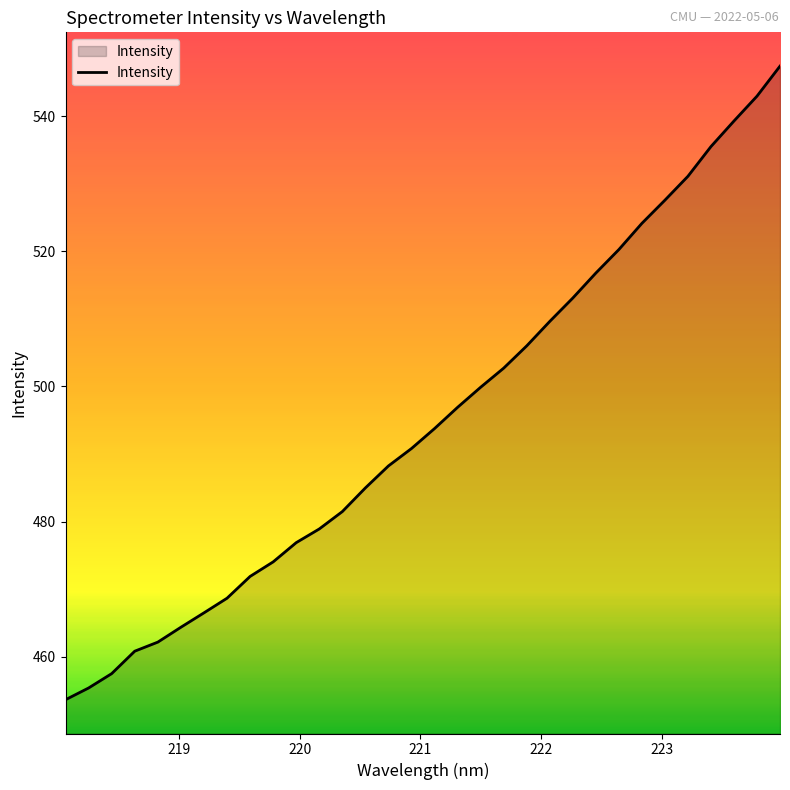

What is the minimum value shown in the chart?

453.6